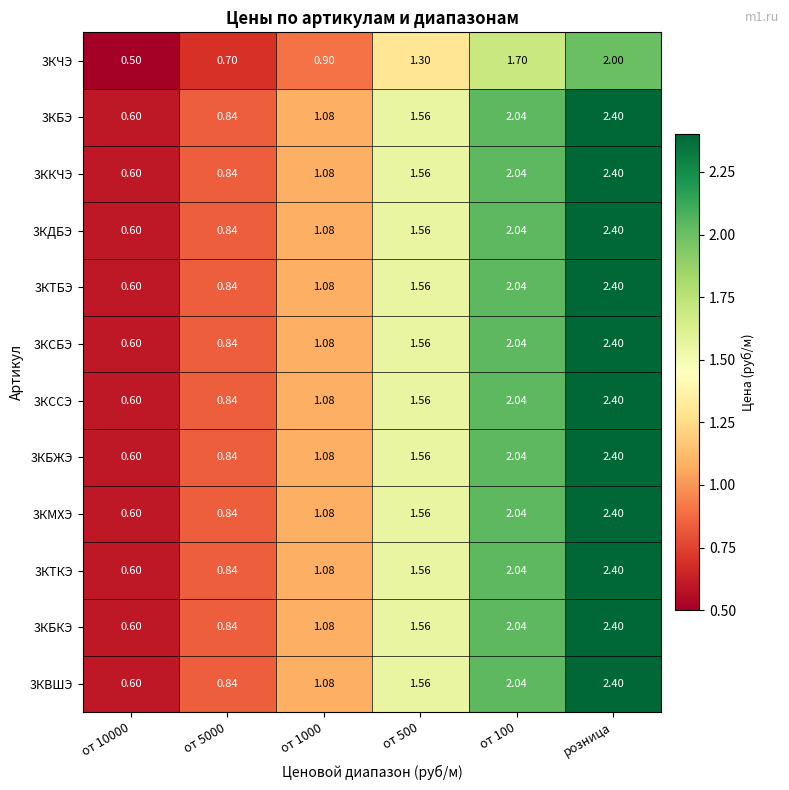

At which category is the sum across all series the highest?

розница